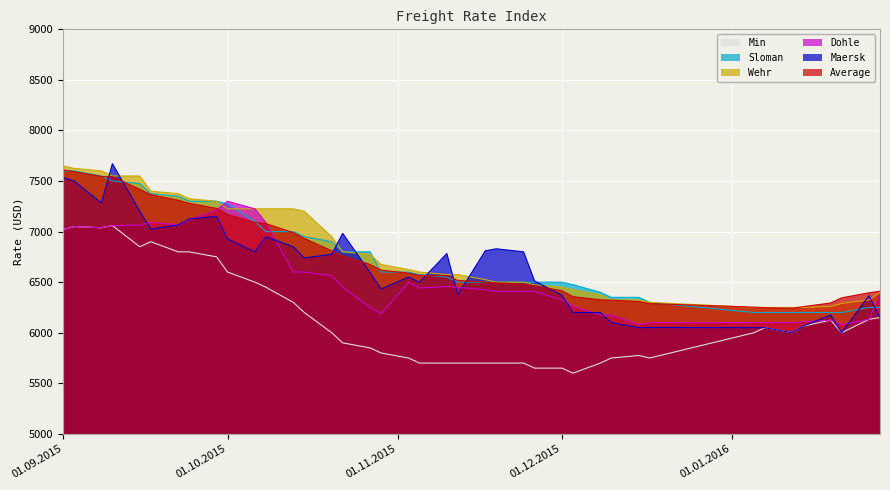

Between which two adjacent categories do Average and Maersk first intersect?

08.09.2015 and 10.09.2015